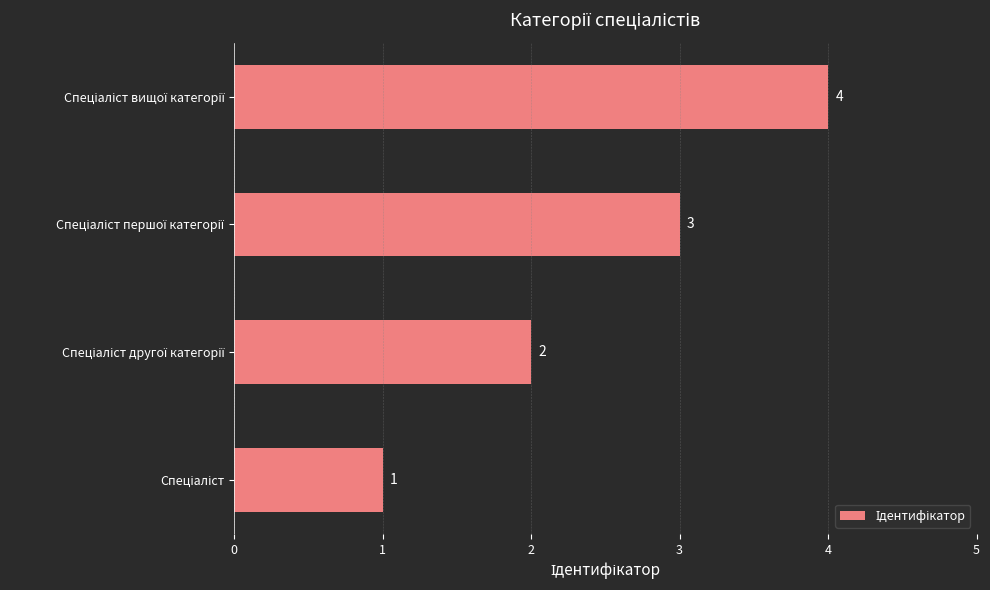

Are the bars grouped side by side (vs. stacked)?

No